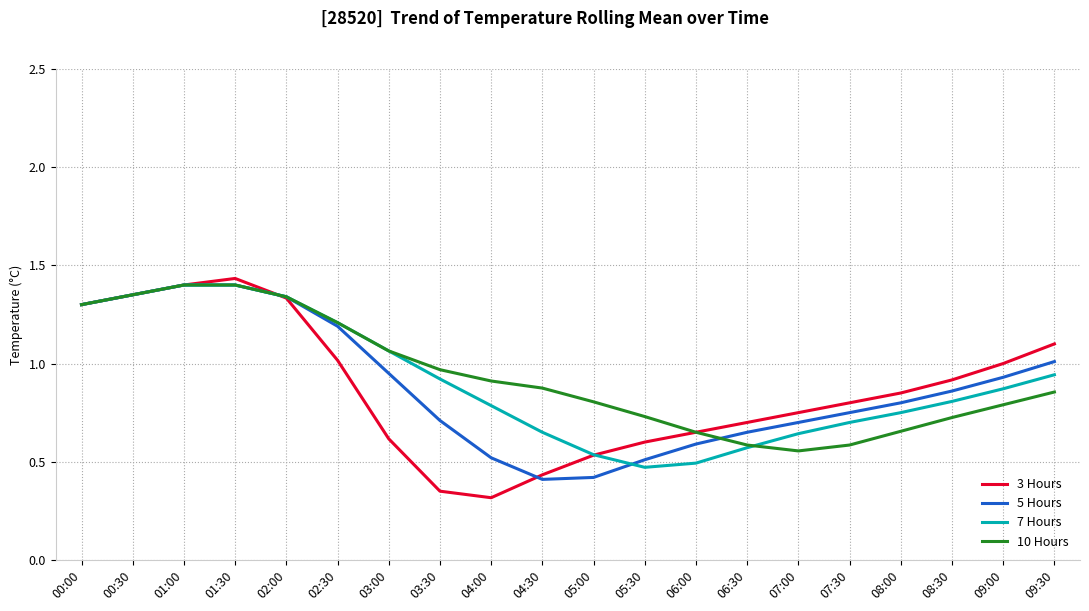

What are all the series names shown in the legend?

3 Hours, 5 Hours, 7 Hours, 10 Hours